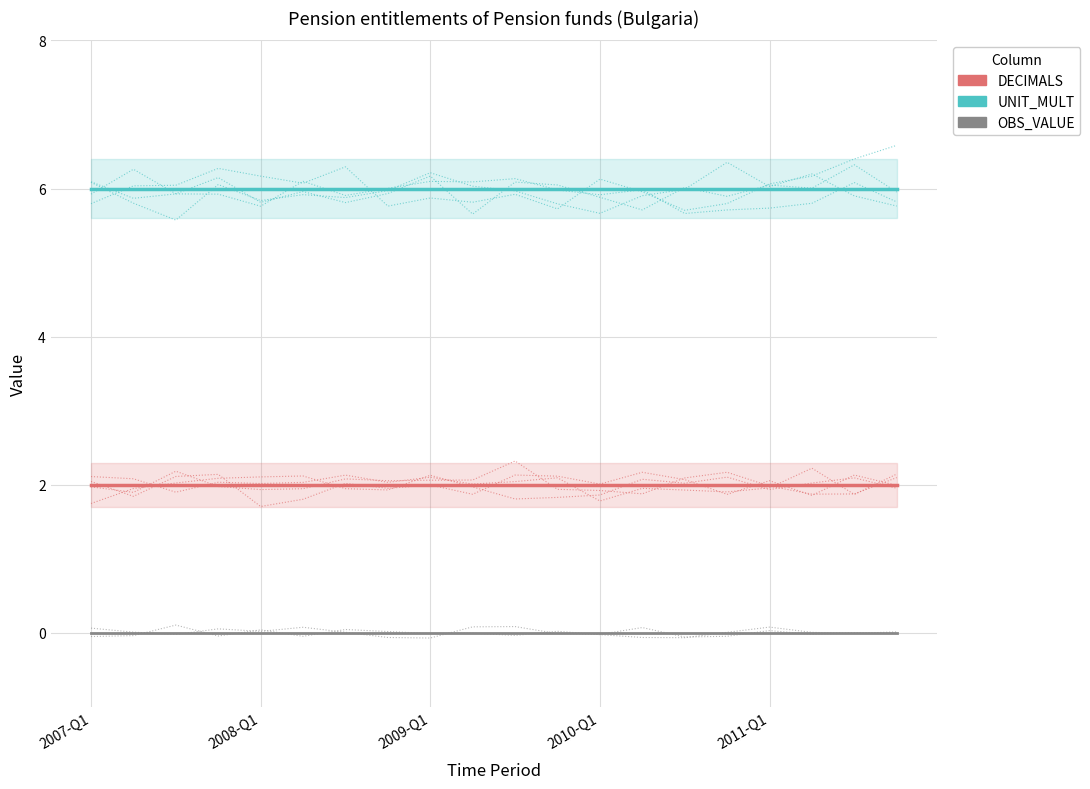

True or false: UNIT_MULT has a value of 6 at 9.

True